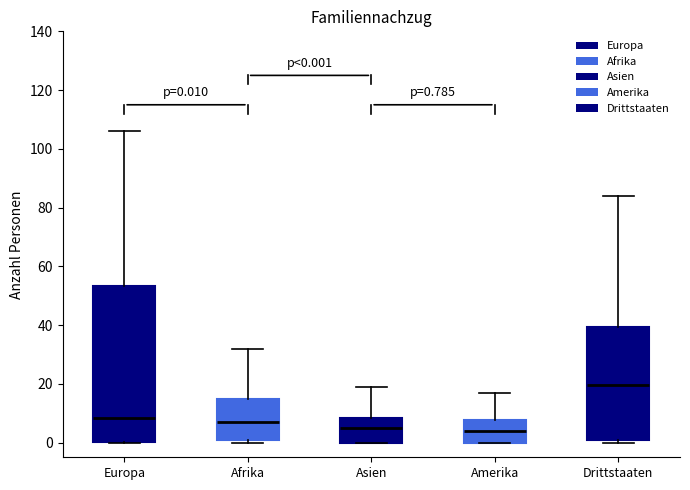

Which box has the highest median line?

Drittstaaten